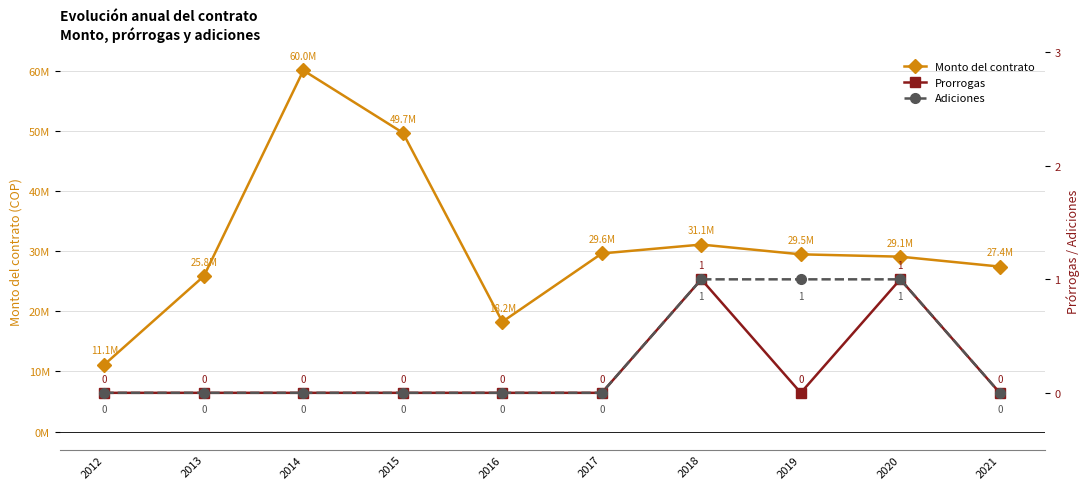

In Monto del contrato, how many points are lower than both neighbors (excluding endpoints)?

1